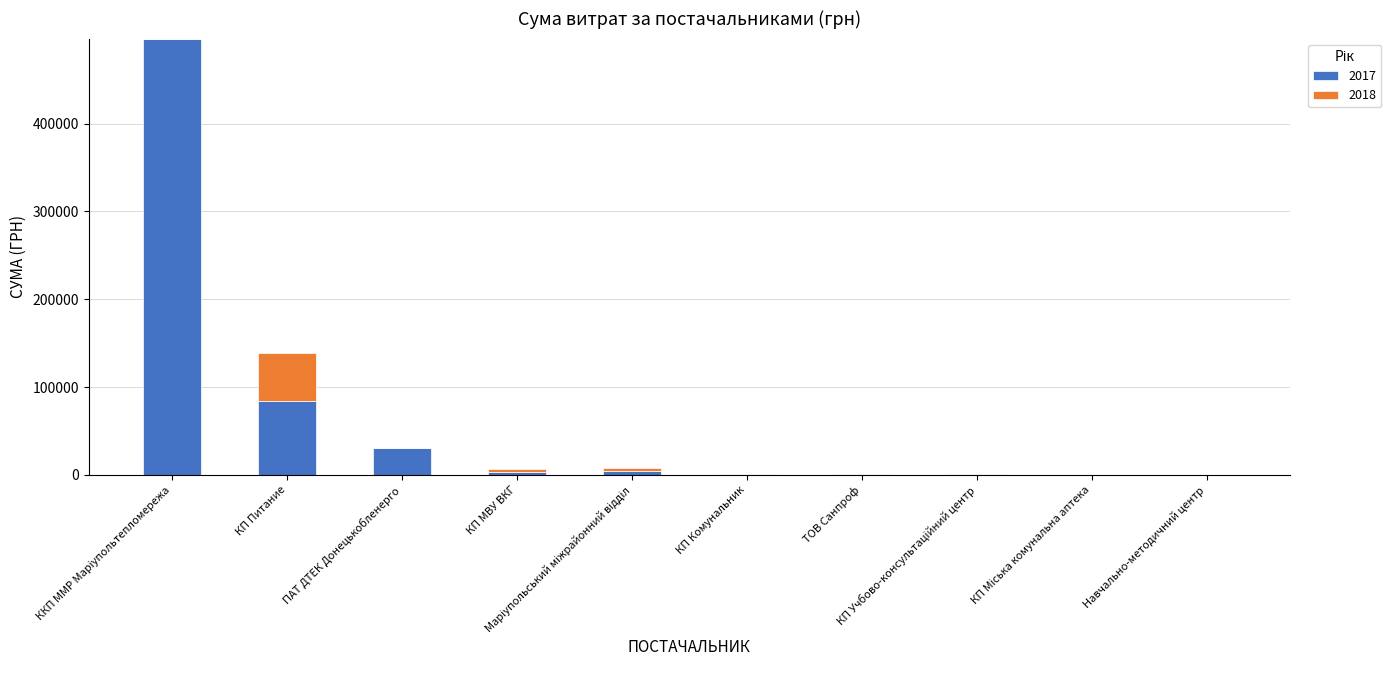

What is the average value of the 2017 series?

62268.5